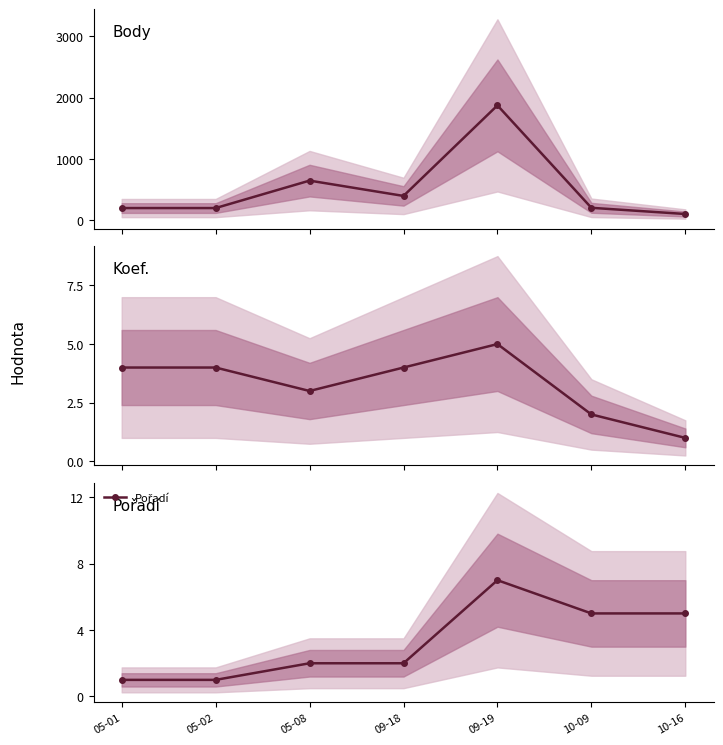

What is the difference between the Pořadí values at 05-01 and 05-08?

1